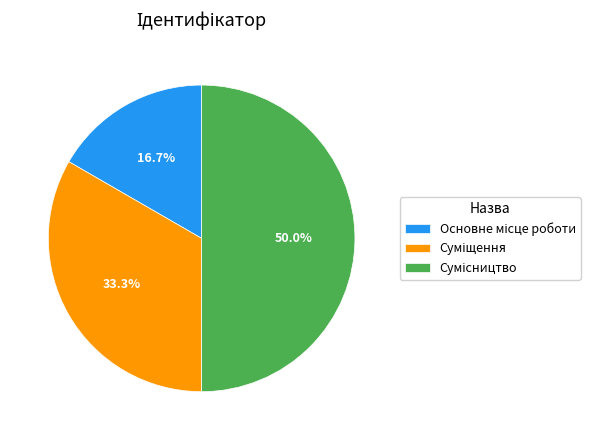

What is the change in value from Основне місце роботи to Суміщення?

+1